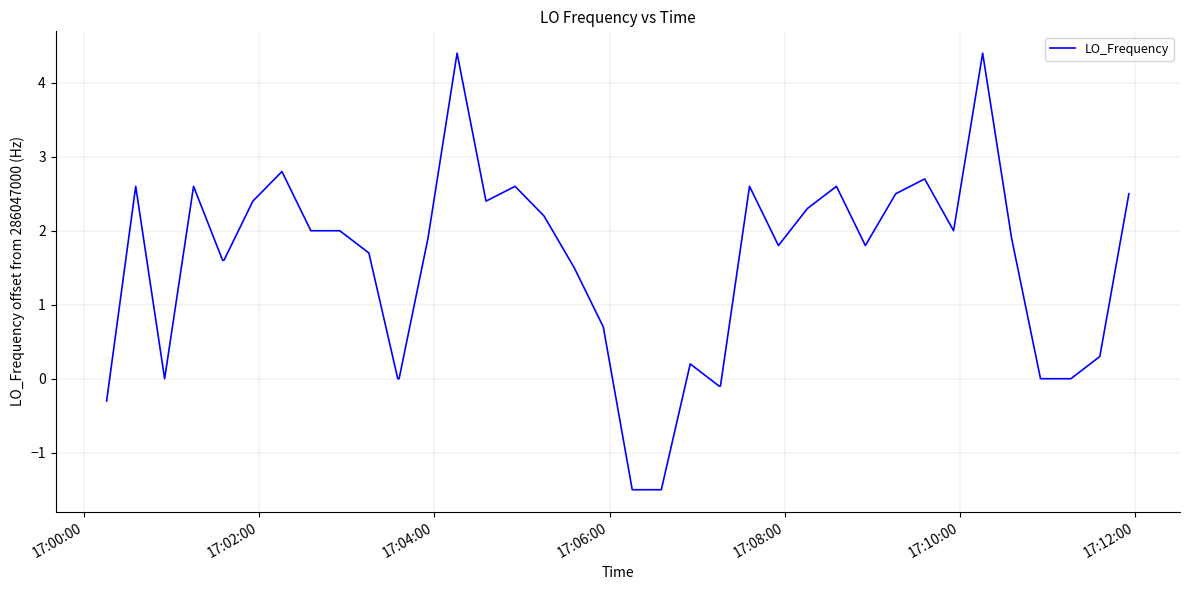

What is the maximum value shown in the chart?

4.4